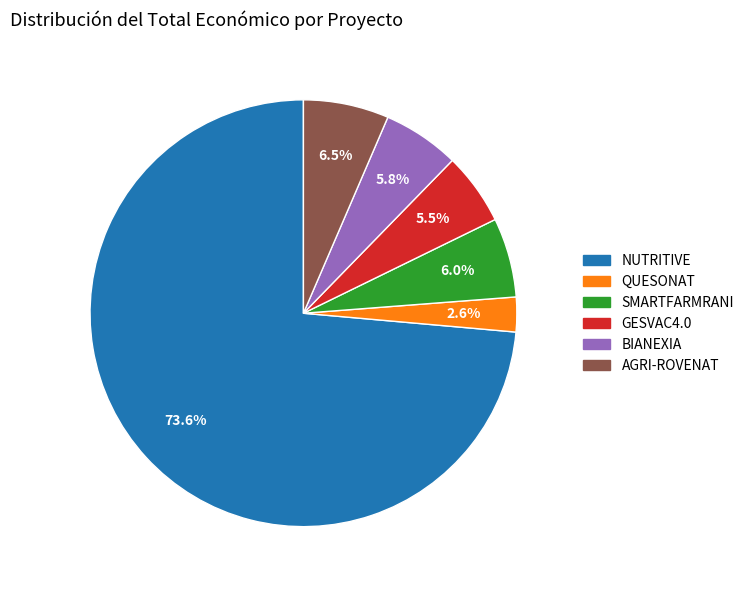

Which category has the smallest portion of the pie?

QUESONAT